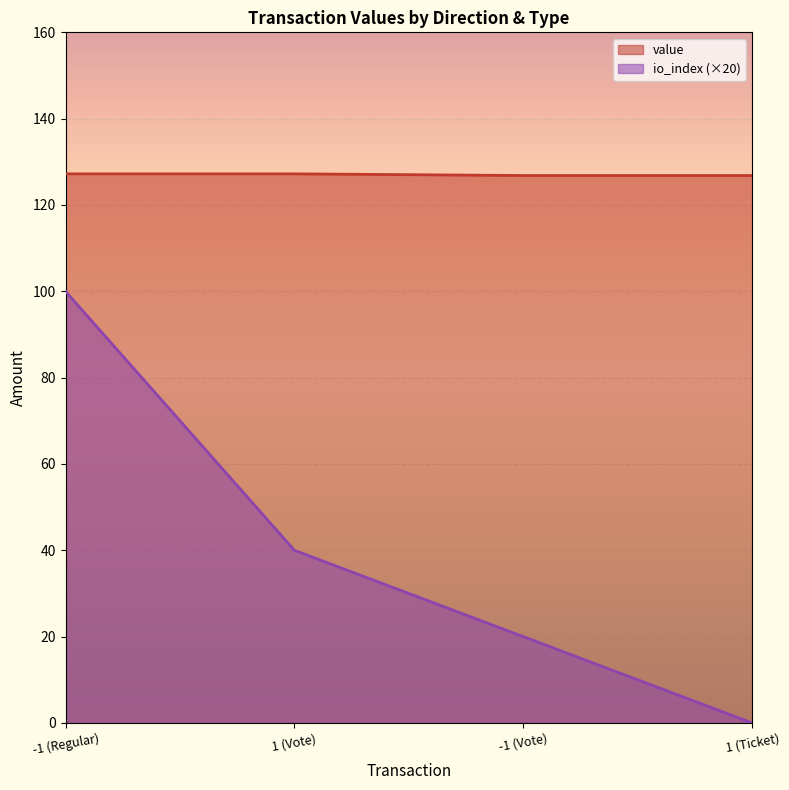

What is the total value across all series at 1 (Vote)?

167.2